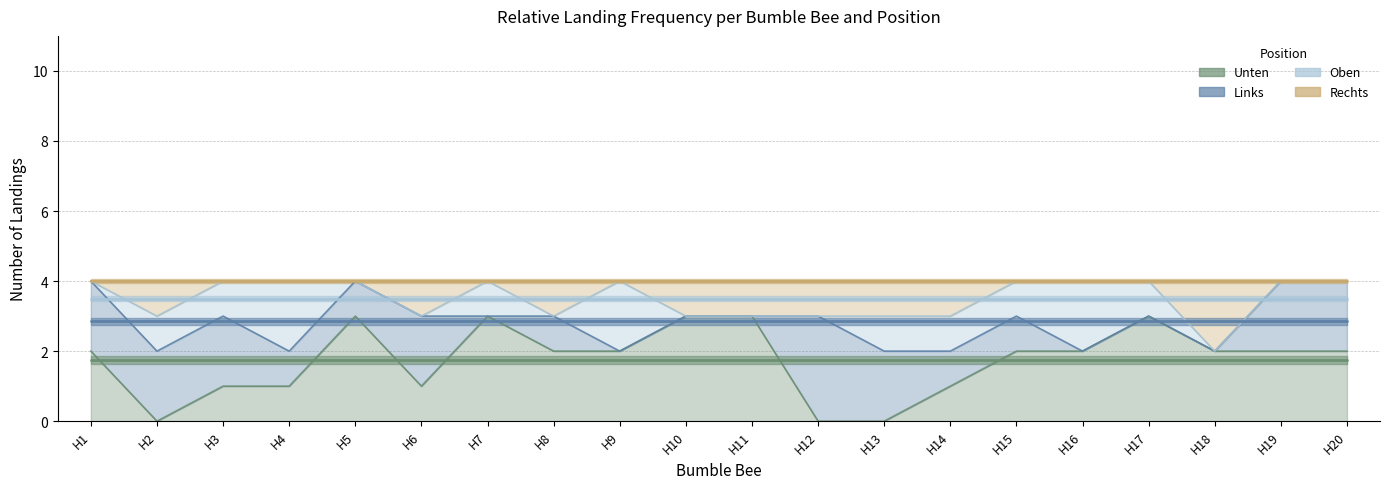

Which category has the highest value in the Unten series?

H5